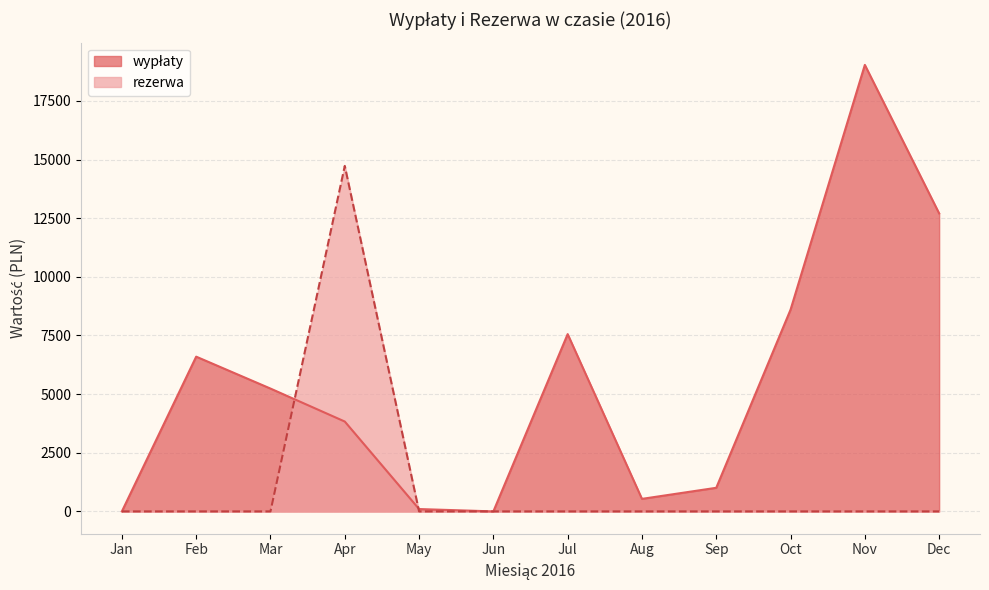

At which category is the sum across all series the highest?

Nov